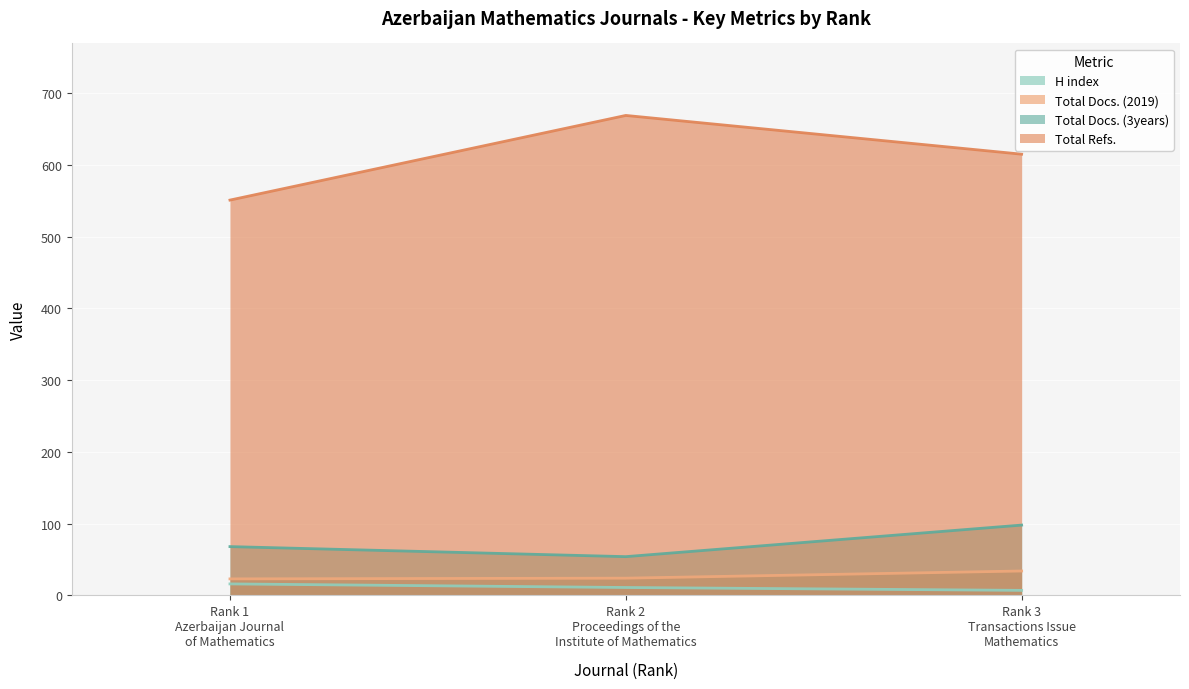

Read the Total Docs. (3years) value at Rank 3
Transactions Issue
Mathematics.

98